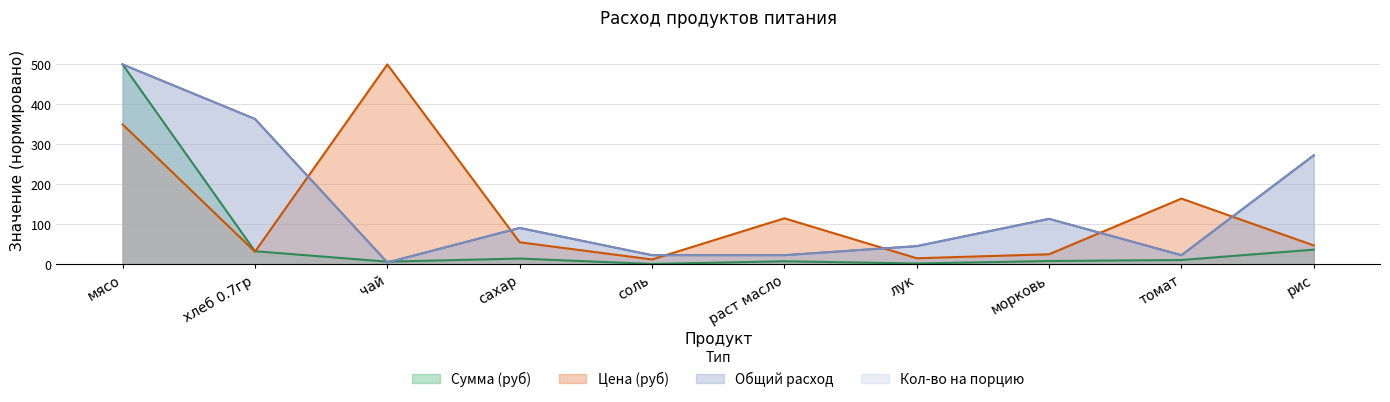

Where is the first local maximum for Цена?

чай